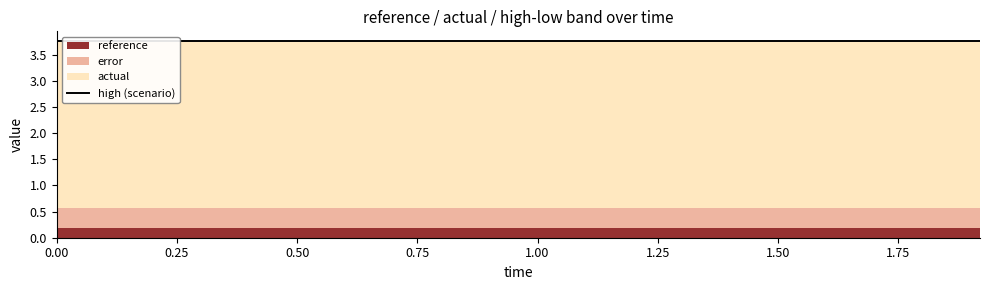

What position from the right is 0.32?

11